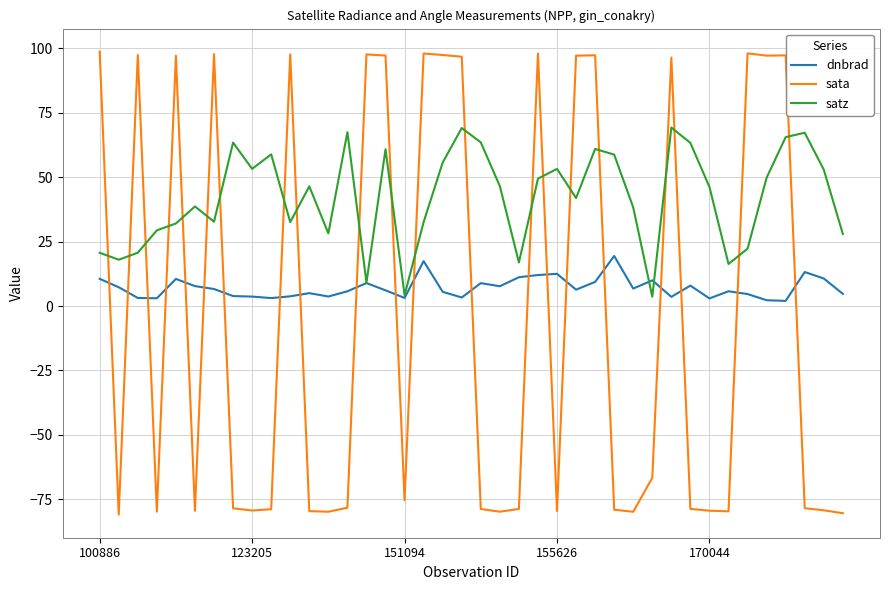

Which series has the largest total across all categories?

satz